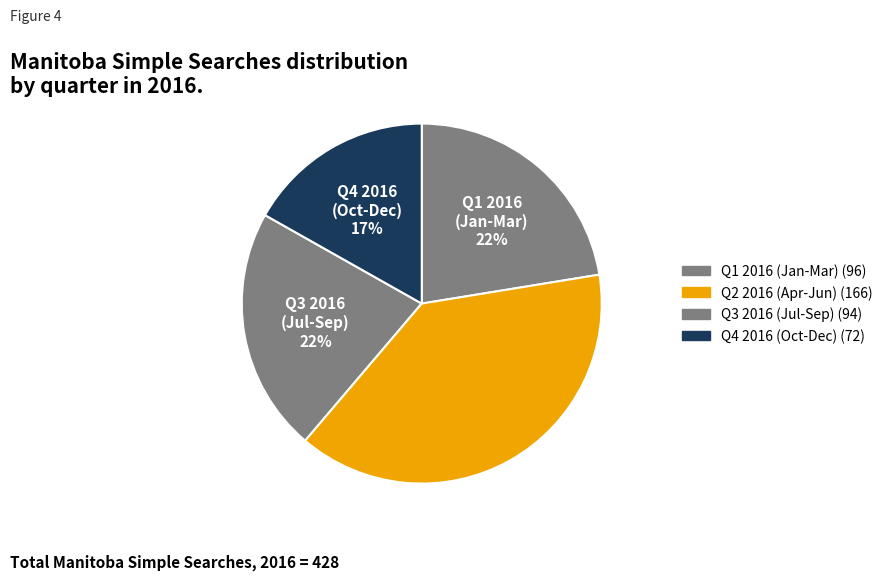

How many slices are in this pie chart?

4